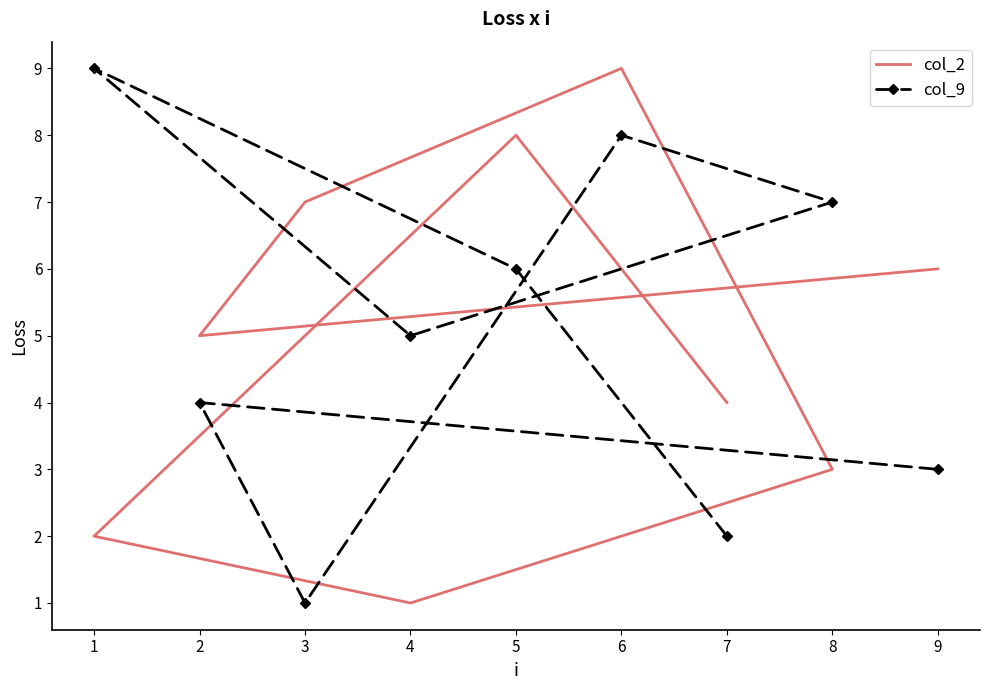

How many lines are shown in the chart?

2